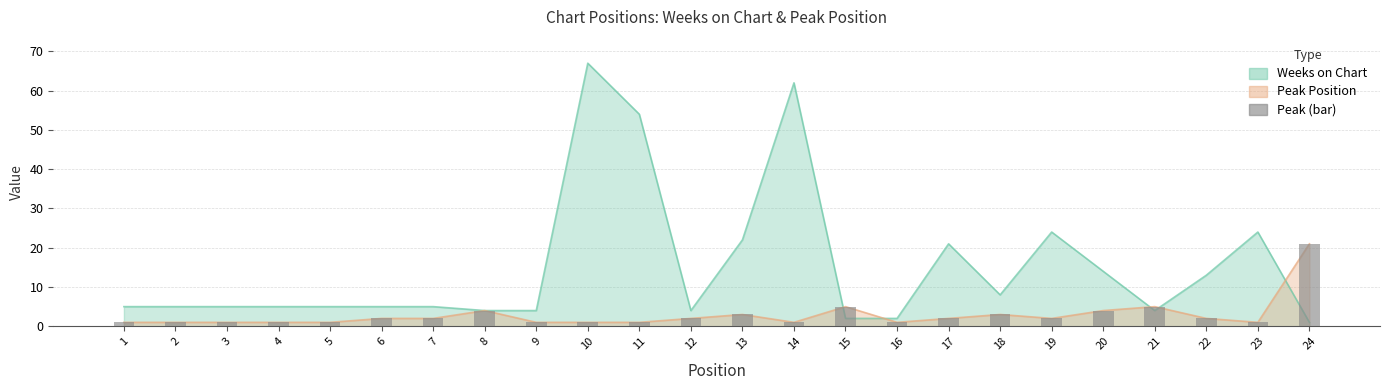

Is the value of Weeks on Chart at 17 greater than the value of Peak Position at 16?

Yes